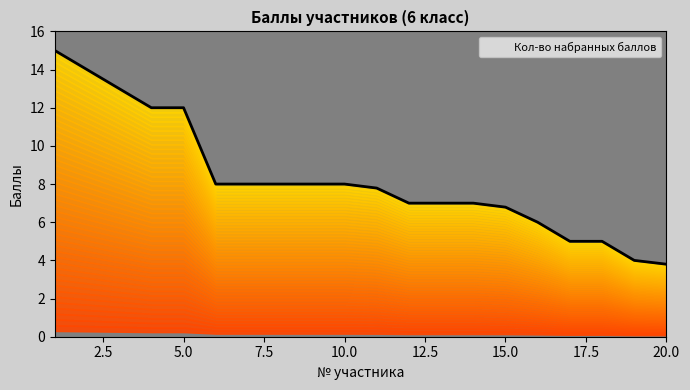

Between 1 and 3, which is larger?

1